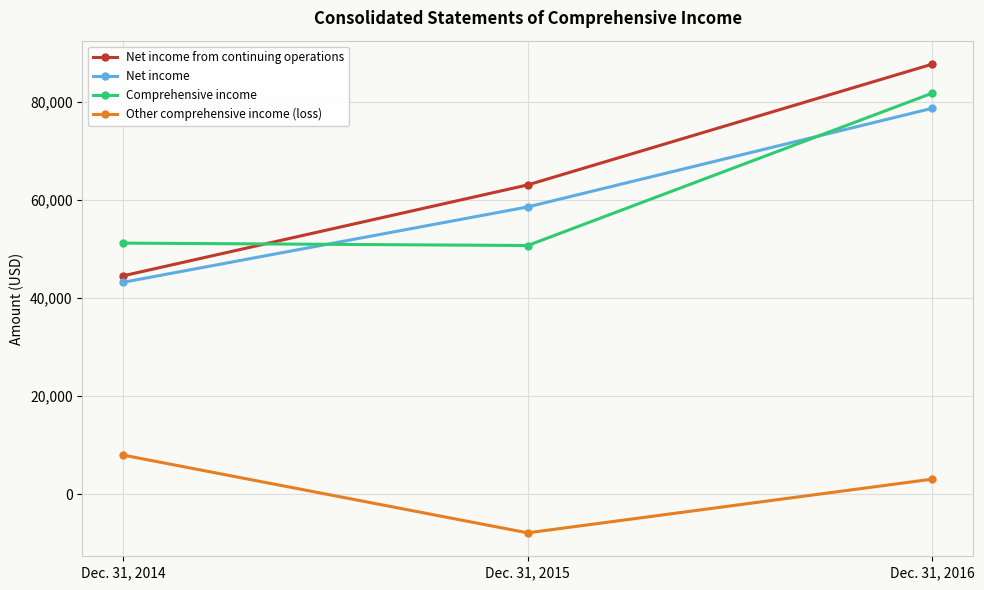

What is the value of the Comprehensive income point at the 3rd from the left?

81794